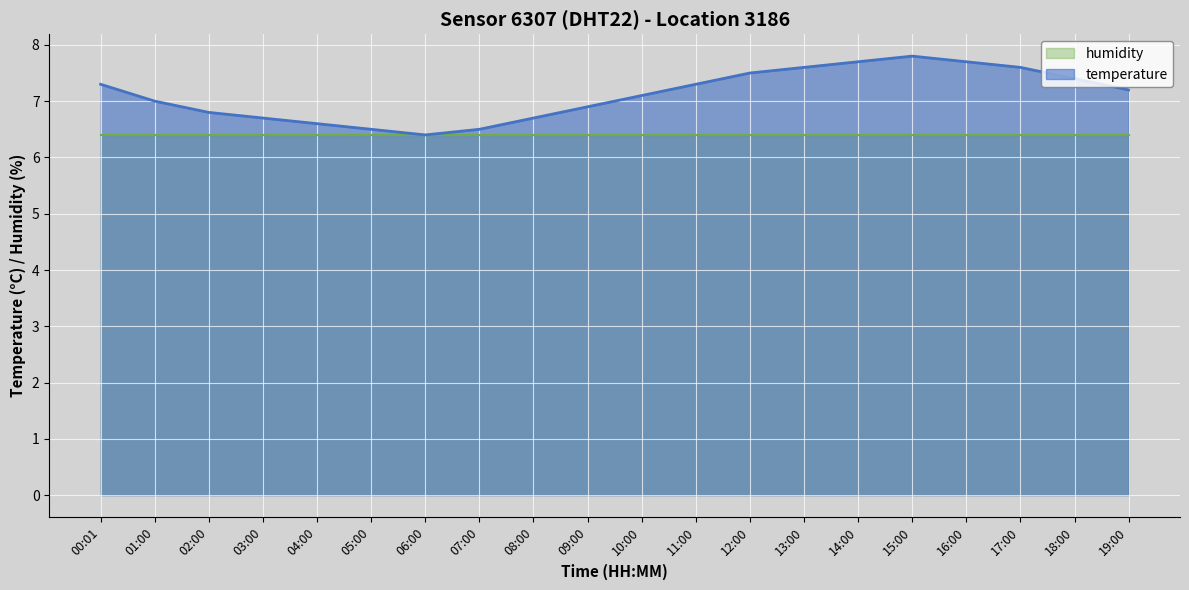

At which category does the data reach its first local valley?

06:00